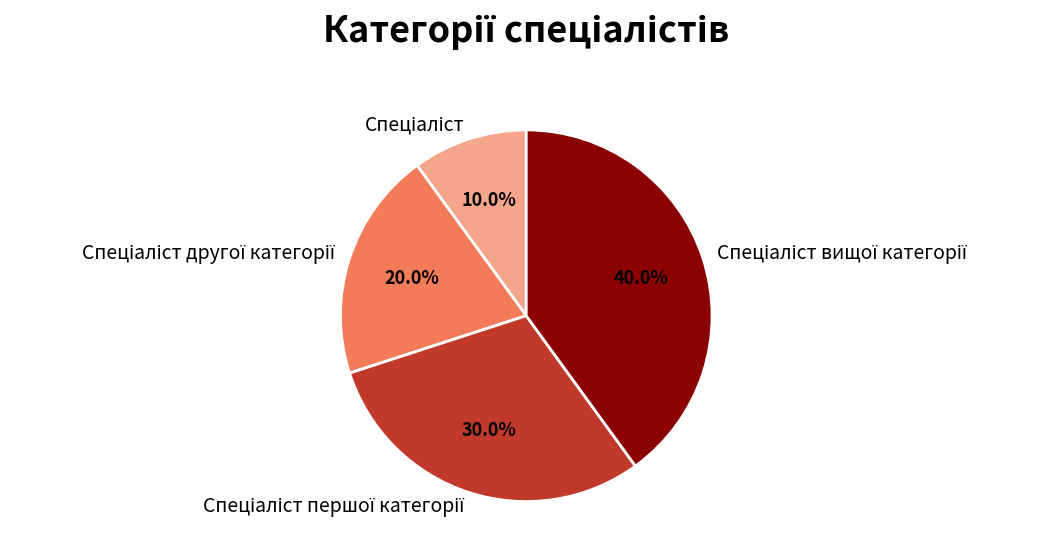

To the nearest percent, what is the difference between the largest and smallest slice percentages?

30%